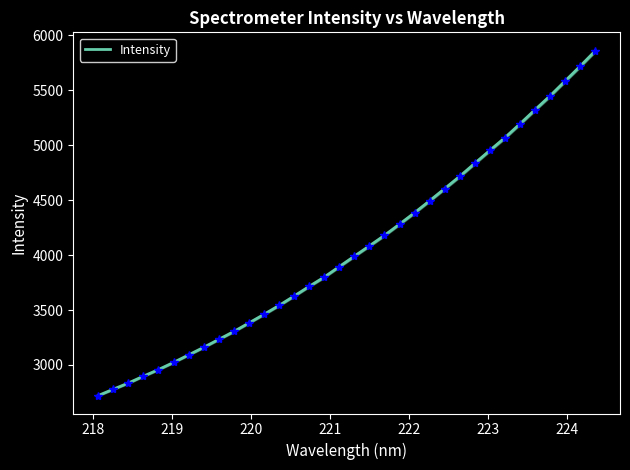

What is the highest value of the Intensity series?

5858.0